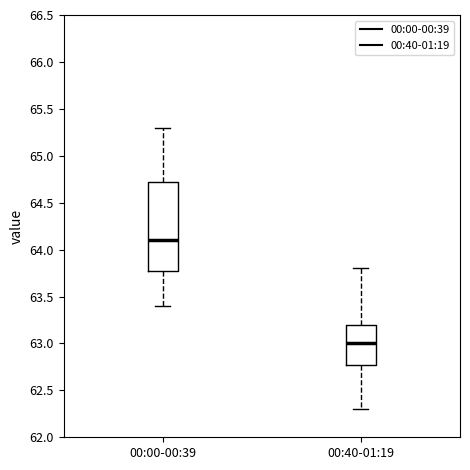

Where does the median line of the box for 00:40-01:19 sit on the y-axis? The values are not printed on the chart, so give them approximately, as read against the axis.

63.00